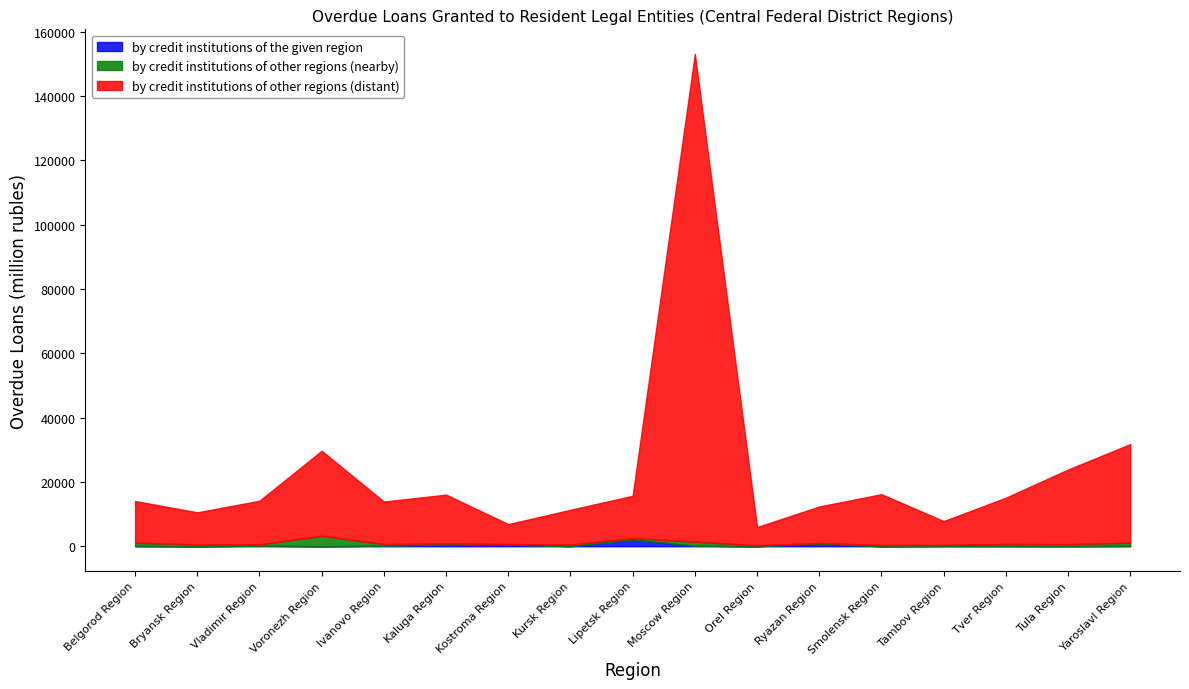

The by credit institutions of other regions (nearby) series shows 989 at Yaroslavl Region. True or false?

True